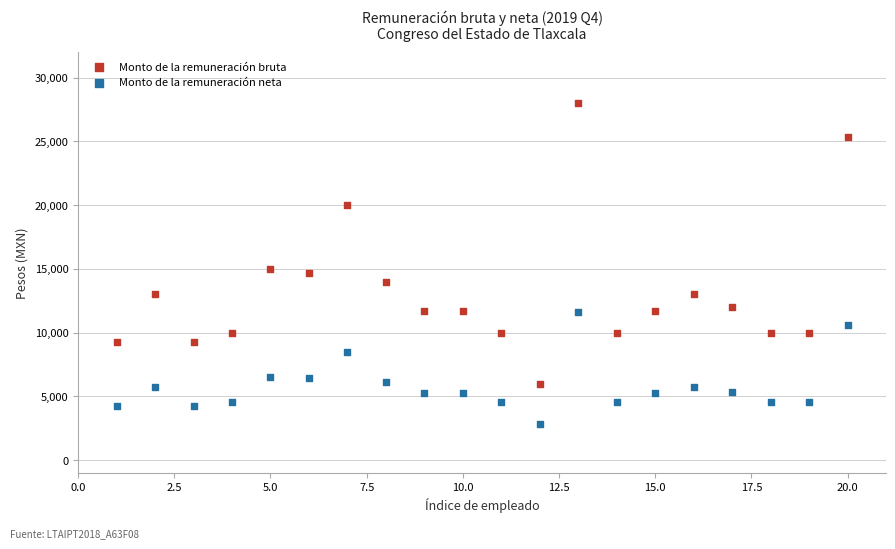

Which series contains the highest Y value?

Monto de la remuneración bruta